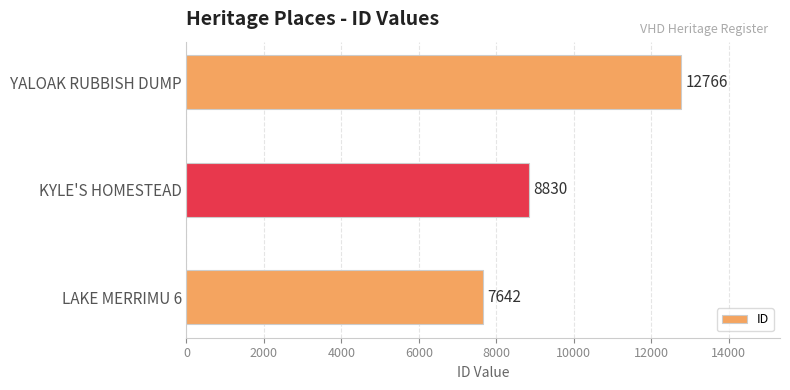

Does the chart contain any negative values?

No